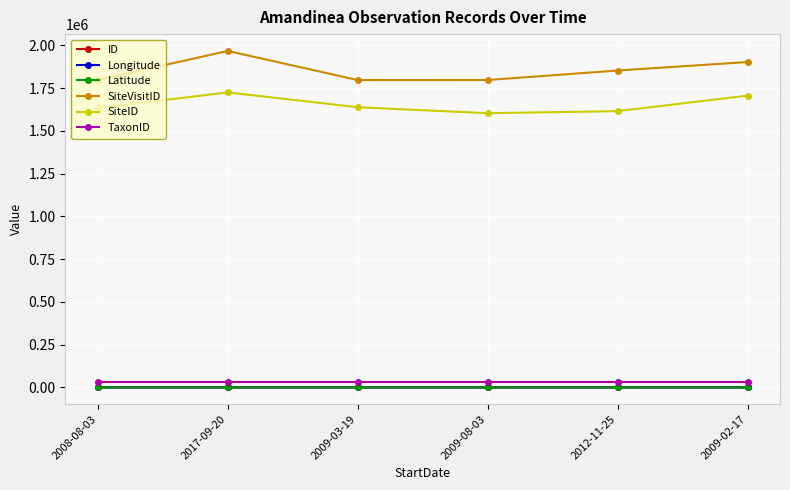

The value of TaxonID at 2009-08-03 is 32646.0. True or false?

True